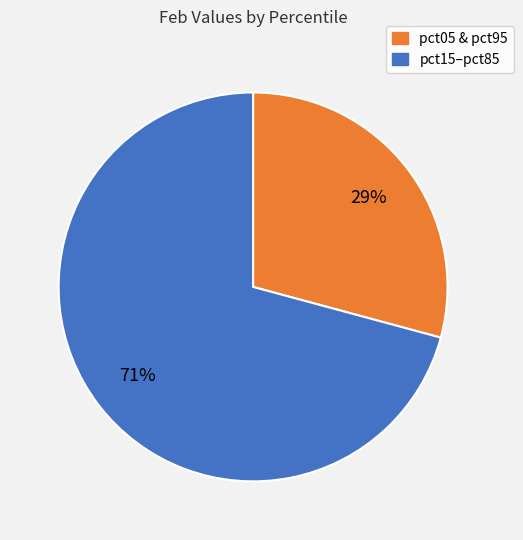

Is there any slice that represents more than half of the pie?

Yes